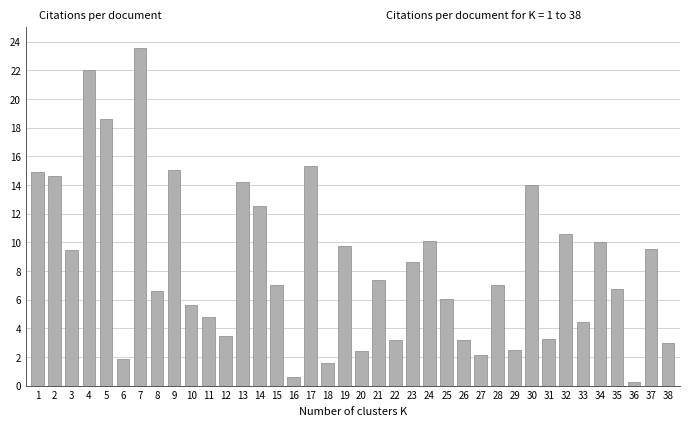

What is the ratio of the value at 33 to the value at 22?

1.4